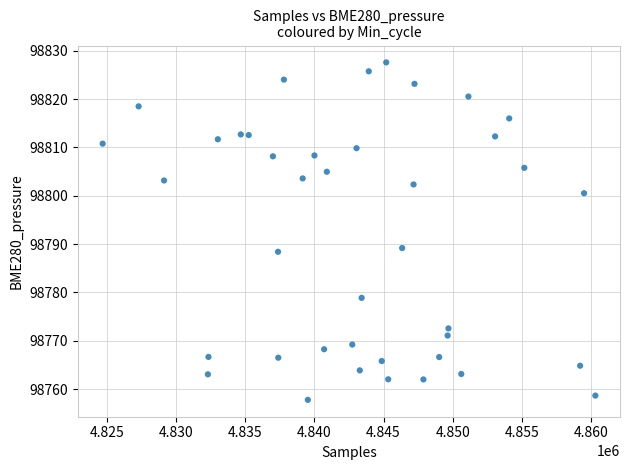

What Y value in the scatter plot is closest to 98792?

98789.2